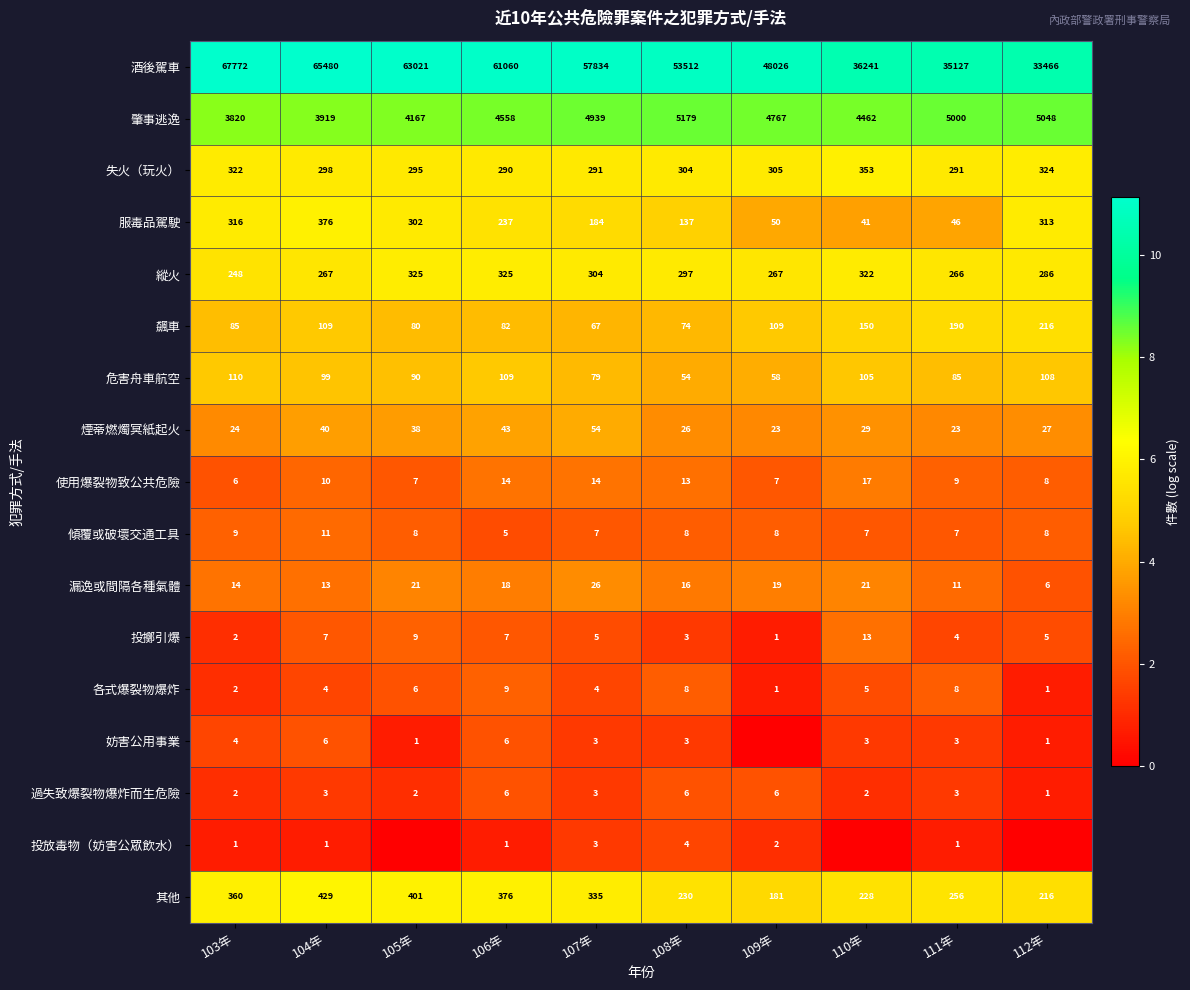

What is the minimum value for 煙蒂燃燭冥紙起火?

23